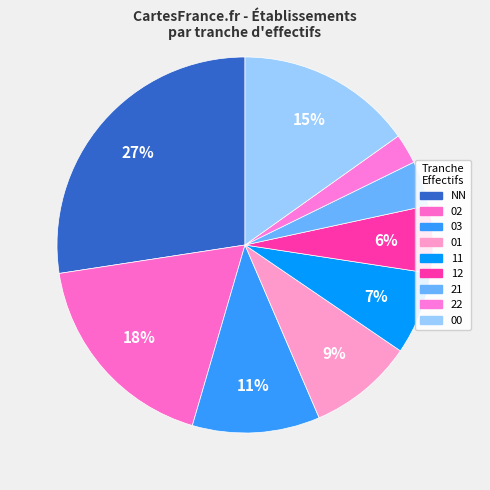

What percentage is the 11 slice, to the nearest percent?

7%